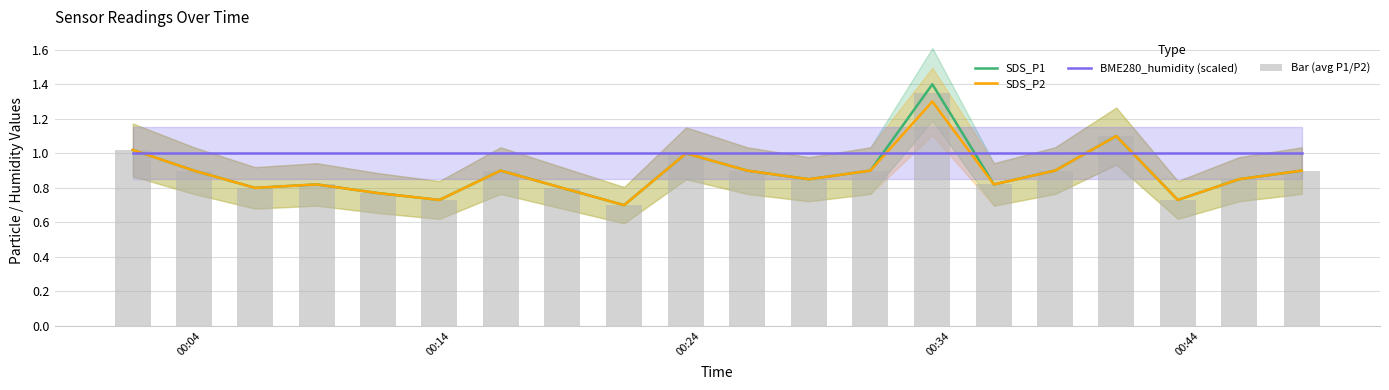

Is the value of SDS_P2 at 00:44 greater than the value of BME280_humidity (scaled) at 15?

No